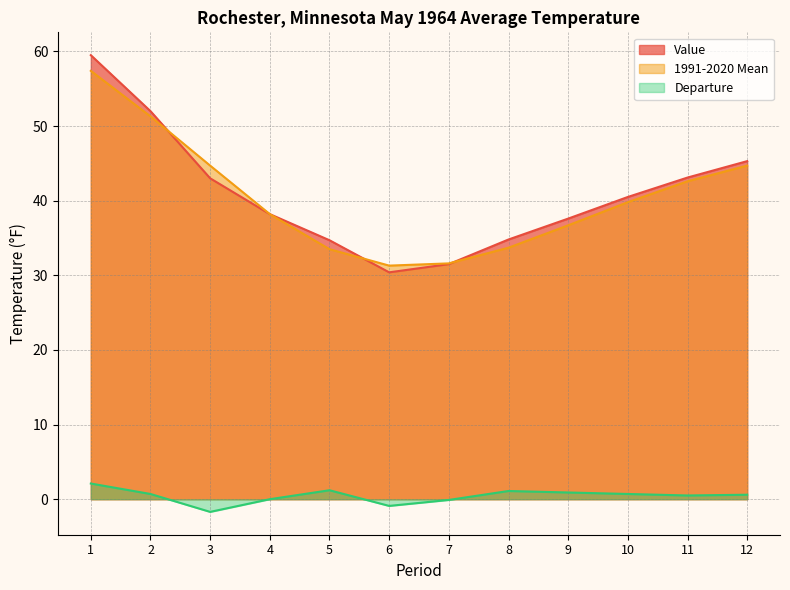

True or false: Value and 1991-2020 Mean intersect in this chart.

True